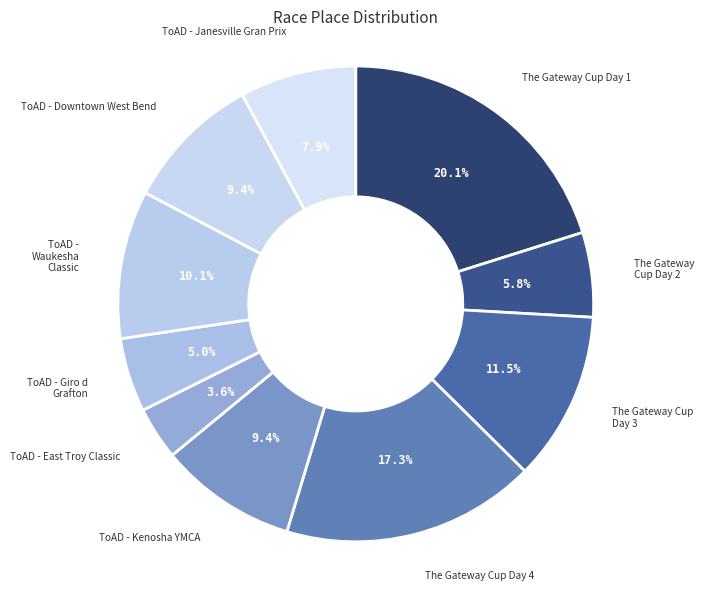

Count the number of slices in the pie.

10